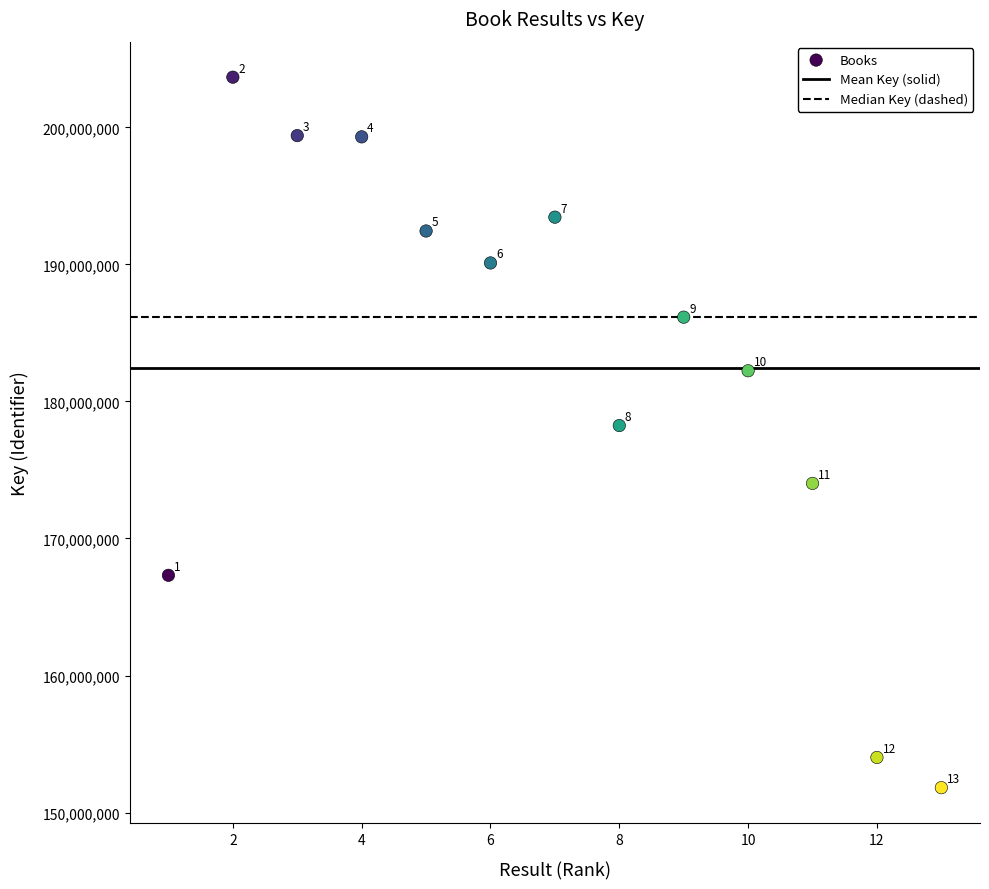

What is the range of X values (max minus min)?

12